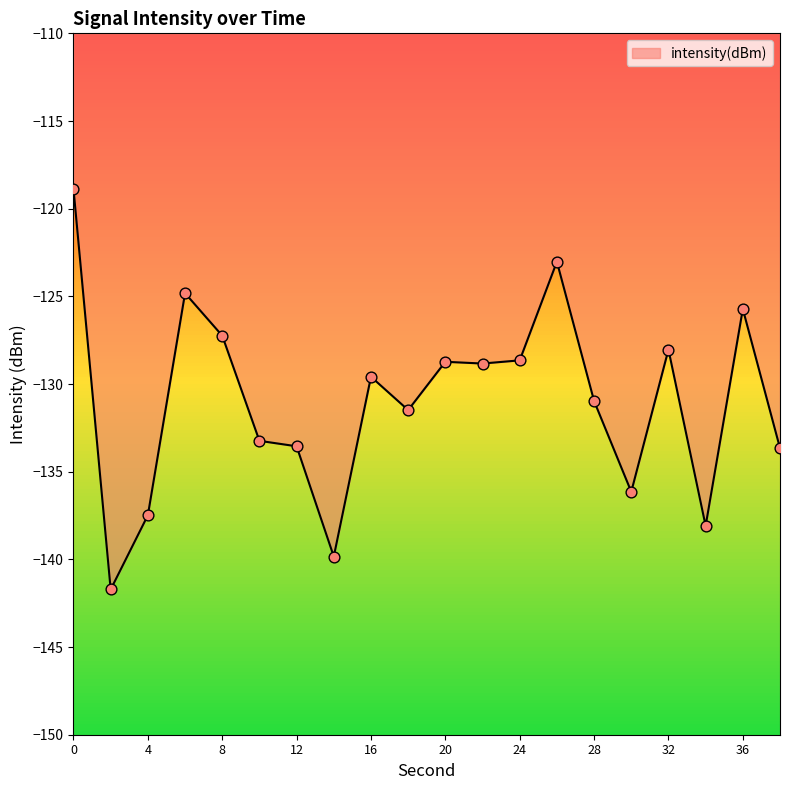

What is the difference between the maximum and minimum values?

22.8